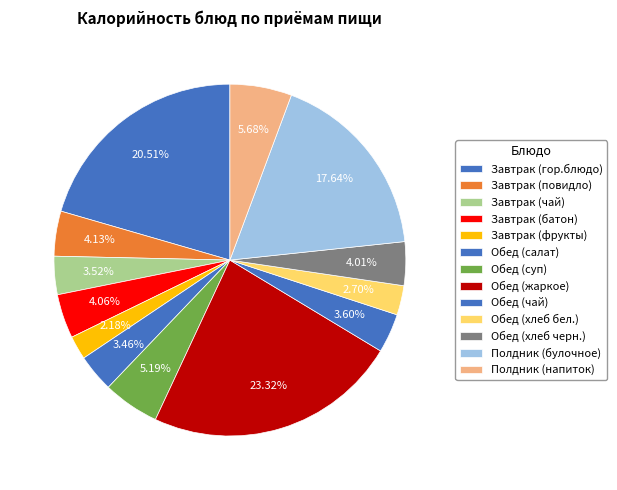

Does any single category account for the majority?

No